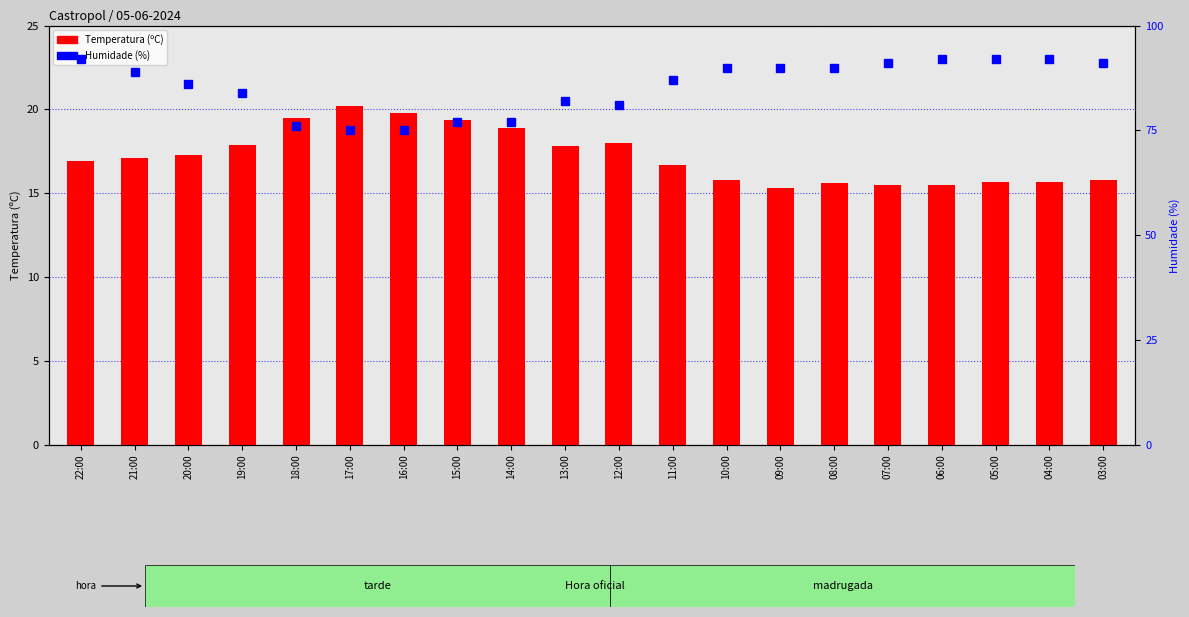

What position from the left is 08:00?

15